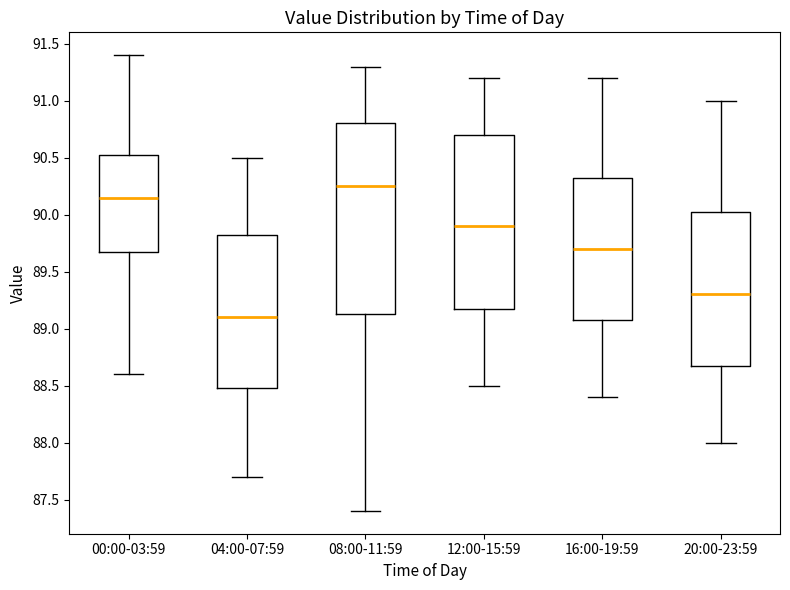

Which box is the tallest, from its lower edge to its upper edge?

08:00-11:59